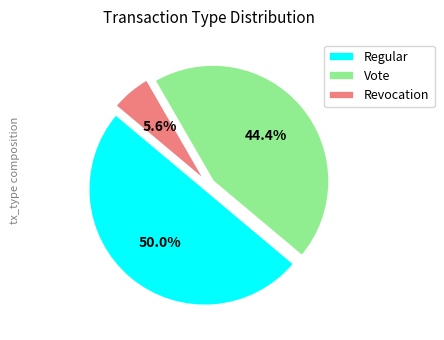

How much of the chart is everything except Regular?

50.0%